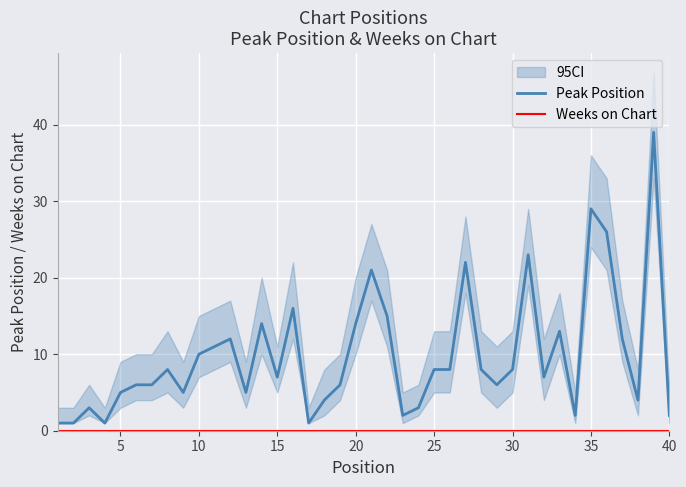

List the series in order of their overall mean, lowest first.

Weeks on Chart, Peak Position